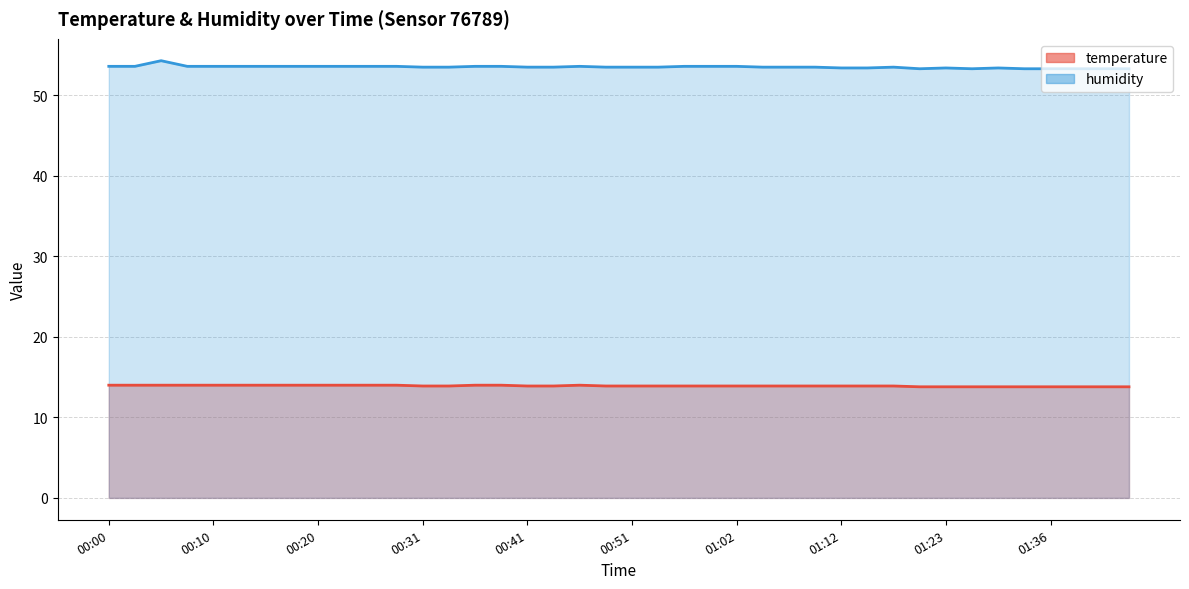

Which series has the largest range (max minus min)?

humidity